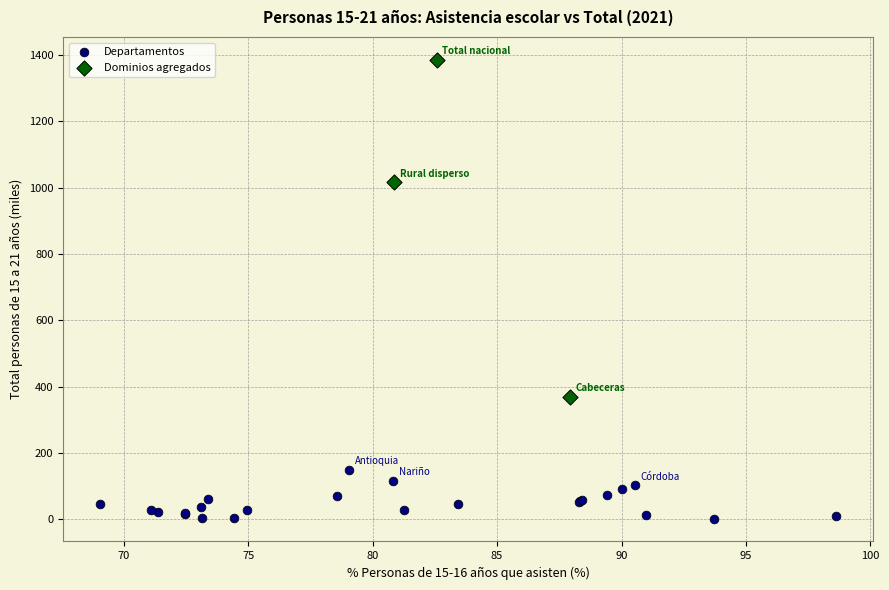

Which series reaches the maximum Y coordinate?

Dominios agregados